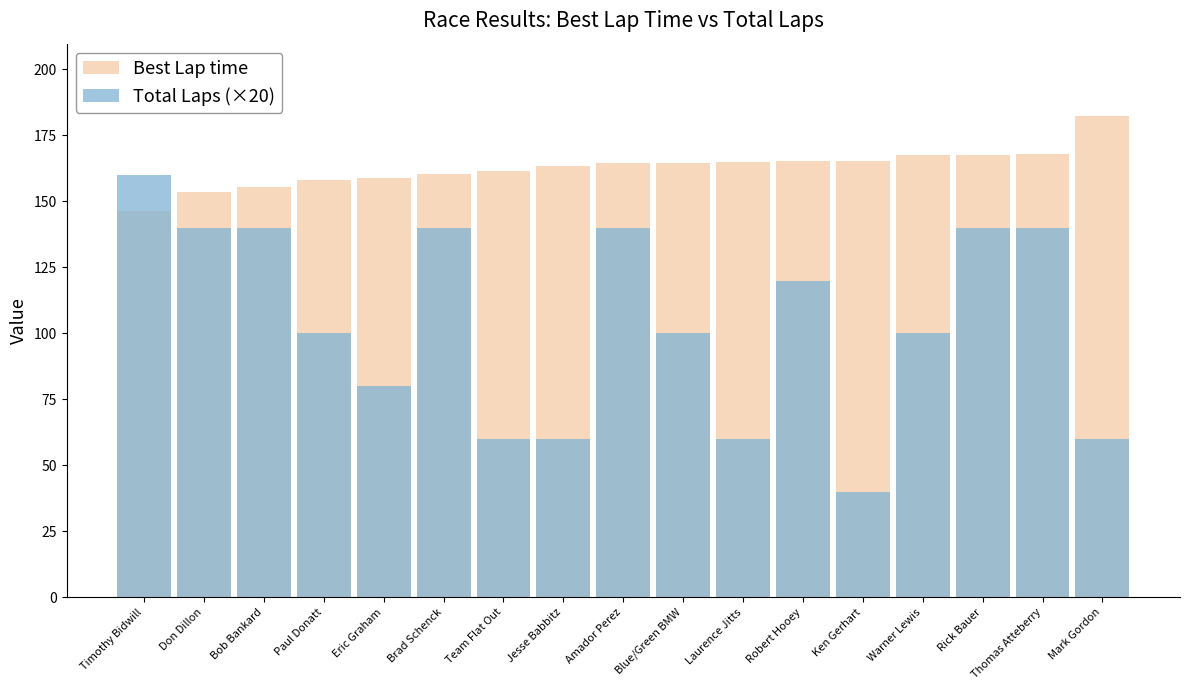

What is the spread (max minus min) of values at Amador Perez?

24.5